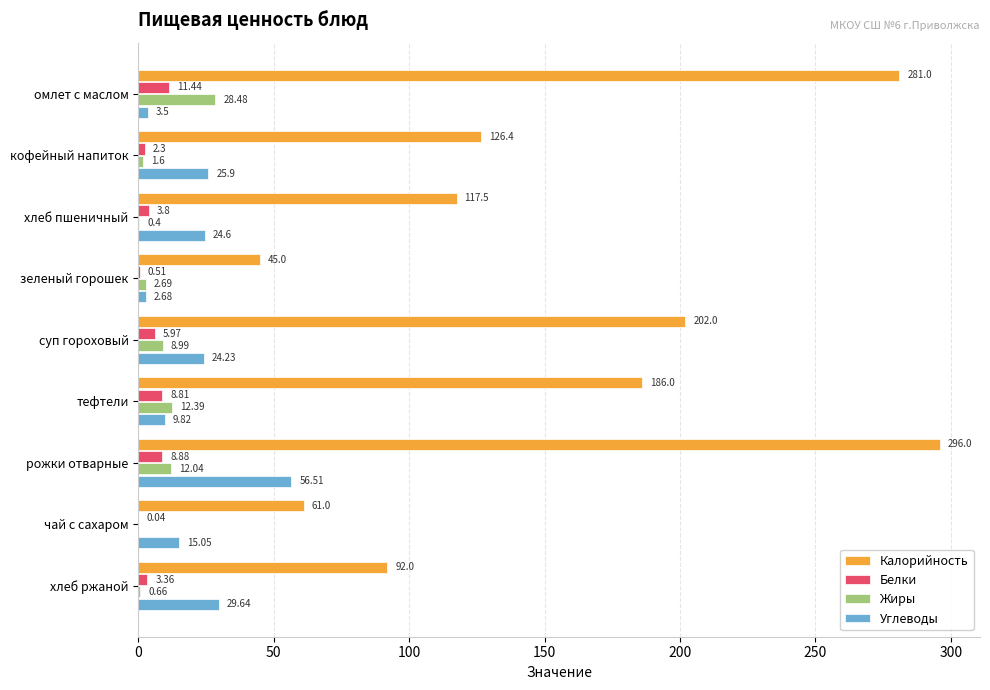

What is the sum of the Углеводы values at суп гороховый and омлет с маслом?

27.7